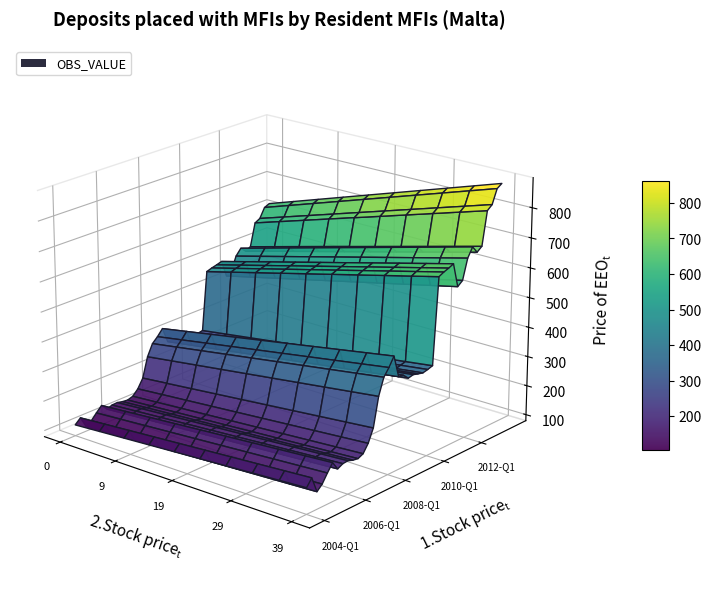

Reading left to right, extract all data points from this chart.

2004-Q1=165.9	2004-Q2=189.4	2004-Q3=136.5	2004-Q4=153.2	2005-Q1=181.1	2005-Q2=206.8	2005-Q3=178.5	2005-Q4=187.6	2006-Q1=189.2	2006-Q2=183.0	2006-Q3=180.3	2006-Q4=188.5	2007-Q1=214.8	2007-Q2=257.7	2007-Q3=353.7	2007-Q4=408.4	2008-Q1=432.8	2008-Q2=462.8	2008-Q3=388.3	2008-Q4=385.6	2009-Q1=368.9	2009-Q2=373.0	2009-Q3=368.2	2009-Q4=364.2	2010-Q1=368.2	2010-Q2=373.7	2010-Q3=659.6	2010-Q4=668.0	2011-Q1=674.3	2011-Q2=681.9	2011-Q3=600.3	2011-Q4=614.0	2012-Q1=680.9	2012-Q2=711.3	2012-Q3=687.7	2012-Q4=700.9	2013-Q1=811.6	2013-Q2=825.3	2013-Q3=871.7	2013-Q4=882.7